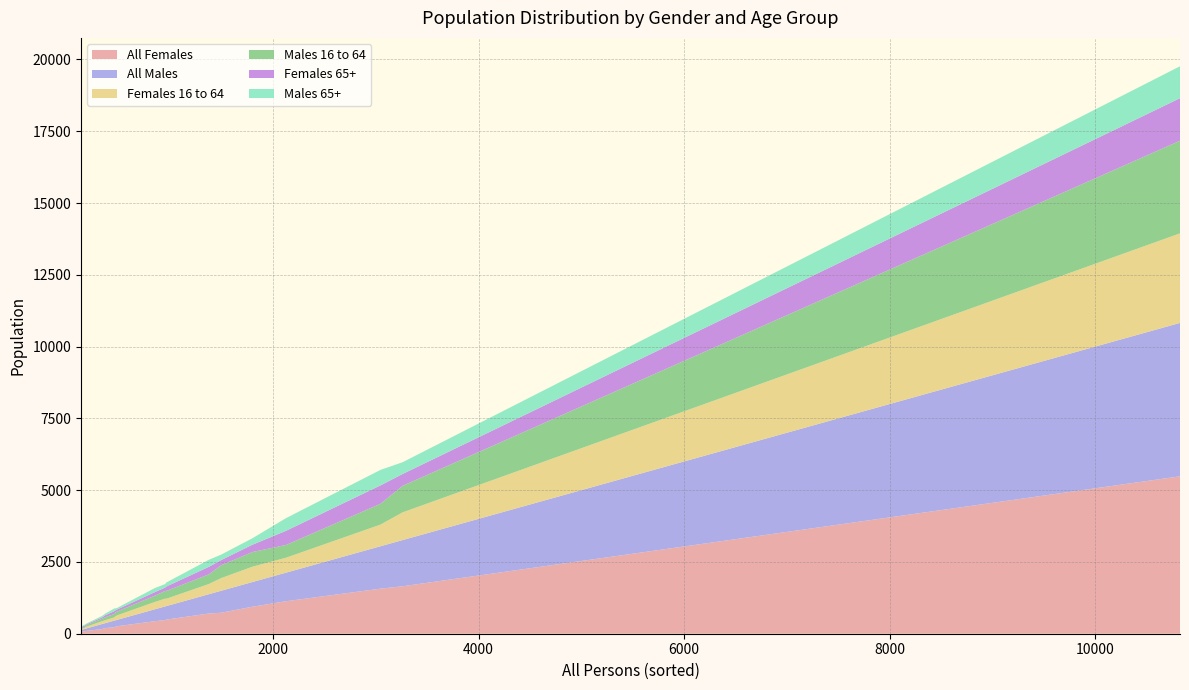

Reading right to left, what are all the values shown in this chart?

All Females: 195	491	437	1132	98	730	5482	164	261	940	1569	90	82	705	80	477	1653	226	245	74
All Males: 169	470	415	996	90	766	5342	177	223	859	1477	77	77	673	53	476	1609	232	223	78
Females 16 to 64: 102	255	255	520	61	440	3119	97	156	533	754	36	42	355	47	270	965	114	141	33
Males 16 to 64: 101	271	219	444	55	449	3226	88	132	511	724	34	33	336	34	269	925	119	133	37
Females 65+: 69	153	124	494	28	179	1482	47	73	255	642	40	38	263	21	118	412	96	73	31
Males 65+: 55	139	142	441	26	191	1111	54	54	224	539	35	36	245	13	122	409	95	67	32